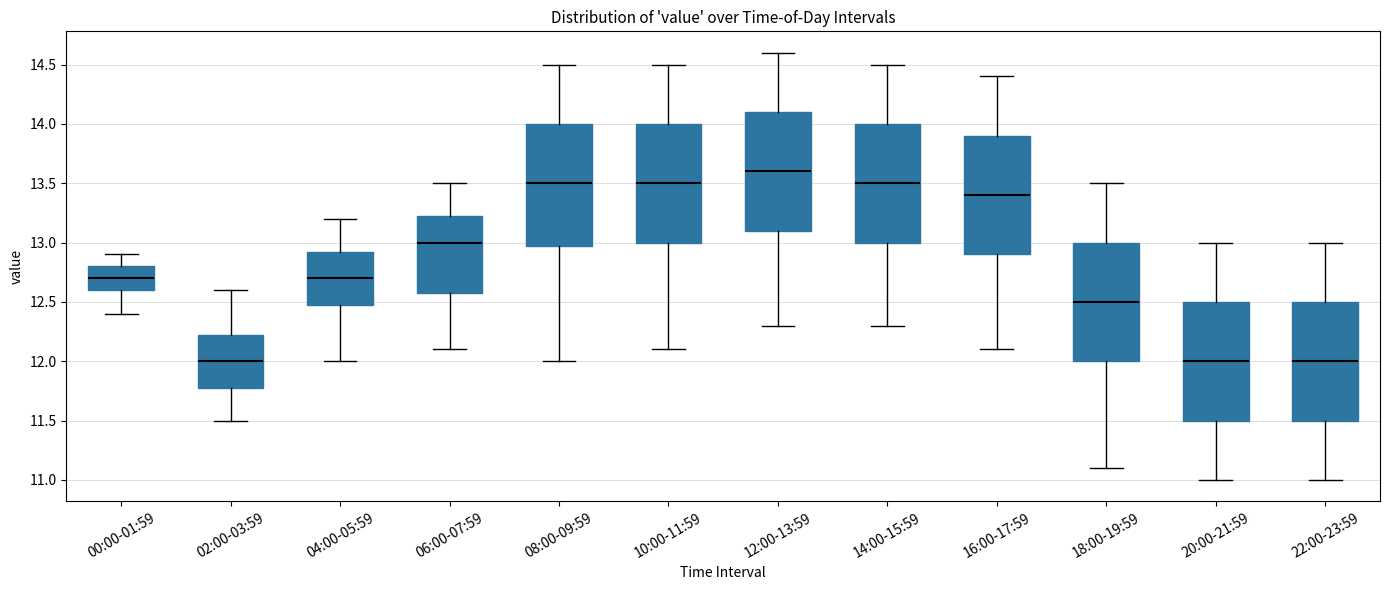

Reading left to right, transcribe this box plot: for each box, give where its median line is, the range the box spans, and where its two whiskers end, as read against the y-axis. The values are not printed on the chart, so give them approximately, as read against the axis.

00:00-01:59: median 12.70, box 12.60 to 12.80, whiskers 12.40 to 12.90
02:00-03:59: median 12.00, box 11.80 to 12.25, whiskers 11.50 to 12.60
04:00-05:59: median 12.70, box 12.50 to 12.95, whiskers 12.00 to 13.20
06:00-07:59: median 13.00, box 12.60 to 13.25, whiskers 12.10 to 13.50
08:00-09:59: median 13.50, box 13.00 to 14.00, whiskers 12.00 to 14.50
10:00-11:59: median 13.50, box 13.00 to 14.00, whiskers 12.10 to 14.50
12:00-13:59: median 13.60, box 13.10 to 14.10, whiskers 12.30 to 14.60
14:00-15:59: median 13.50, box 13.00 to 14.00, whiskers 12.30 to 14.50
16:00-17:59: median 13.40, box 12.90 to 13.90, whiskers 12.10 to 14.40
18:00-19:59: median 12.50, box 12.00 to 13.00, whiskers 11.10 to 13.50
20:00-21:59: median 12.00, box 11.50 to 12.50, whiskers 11.00 to 13.00
22:00-23:59: median 12.00, box 11.50 to 12.50, whiskers 11.00 to 13.00